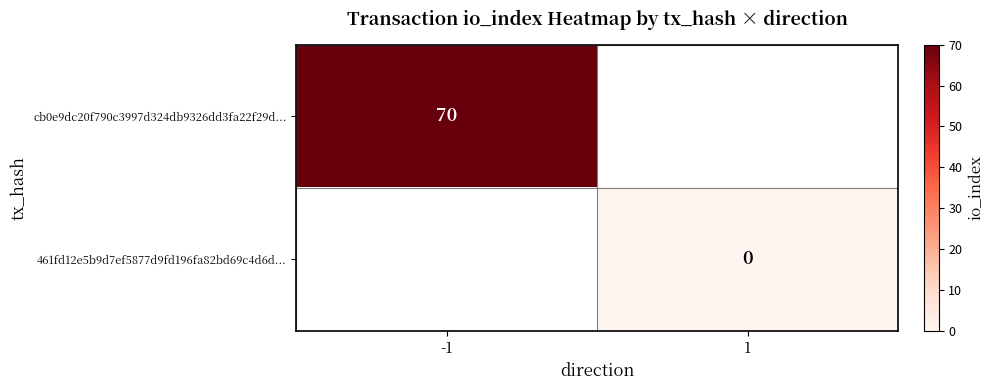

Is it true that cb0e9dc20f790c3997d324db9326dd3fa22f29d... equals 70 at -1?

True